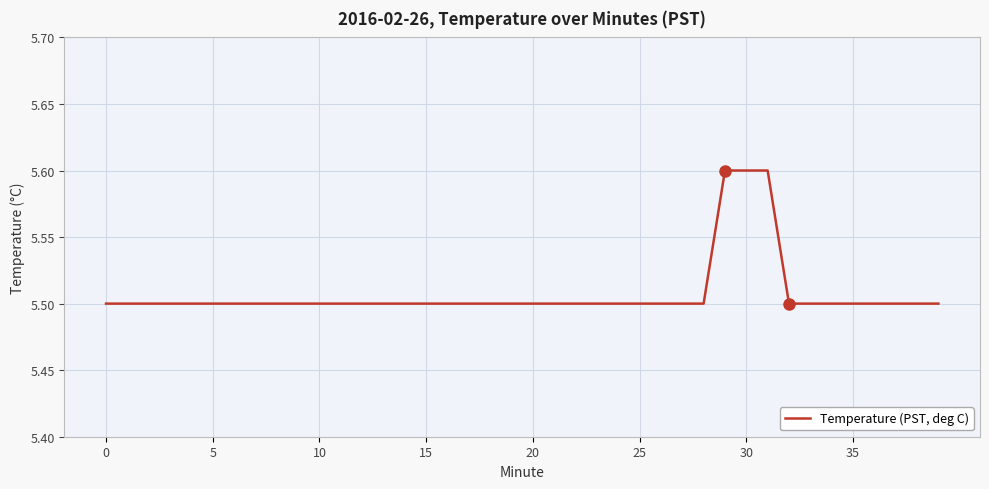

What is the maximum value shown in the chart?

5.6